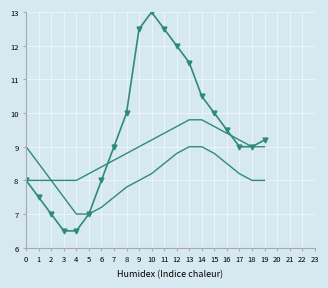

Reading left to right, what are all the values shown in this chart?

Series A: 8.0	7.5	7.0	6.5	6.5	7.0	8.0	9.0	10.0	12.5	13.0	12.5	12.0	11.5	10.5	10.0	9.5	9.0	9.0	9.2
Series B: 8.0	8.0	8.0	8.0	8.0	8.2	8.4	8.6	8.8	9.0	9.2	9.4	9.6	9.8	9.8	9.6	9.4	9.2	9.0	9.0
Series C: 9.0	8.5	8.0	7.5	7.0	7.0	7.2	7.5	7.8	8.0	8.2	8.5	8.8	9.0	9.0	8.8	8.5	8.2	8.0	8.0